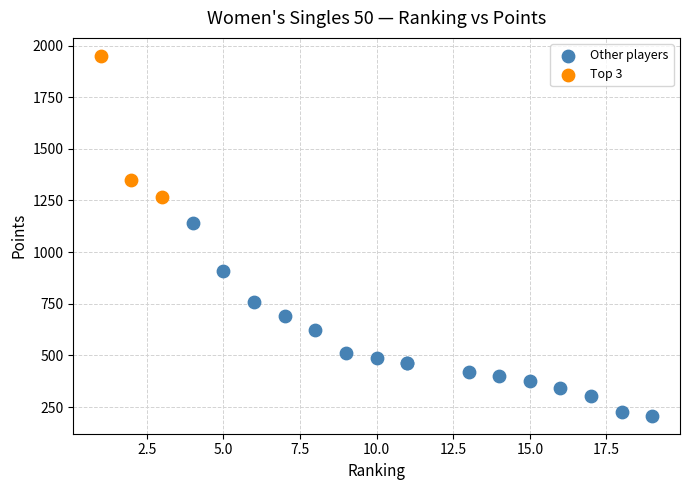

Which series contains the highest Y value?

Top 3